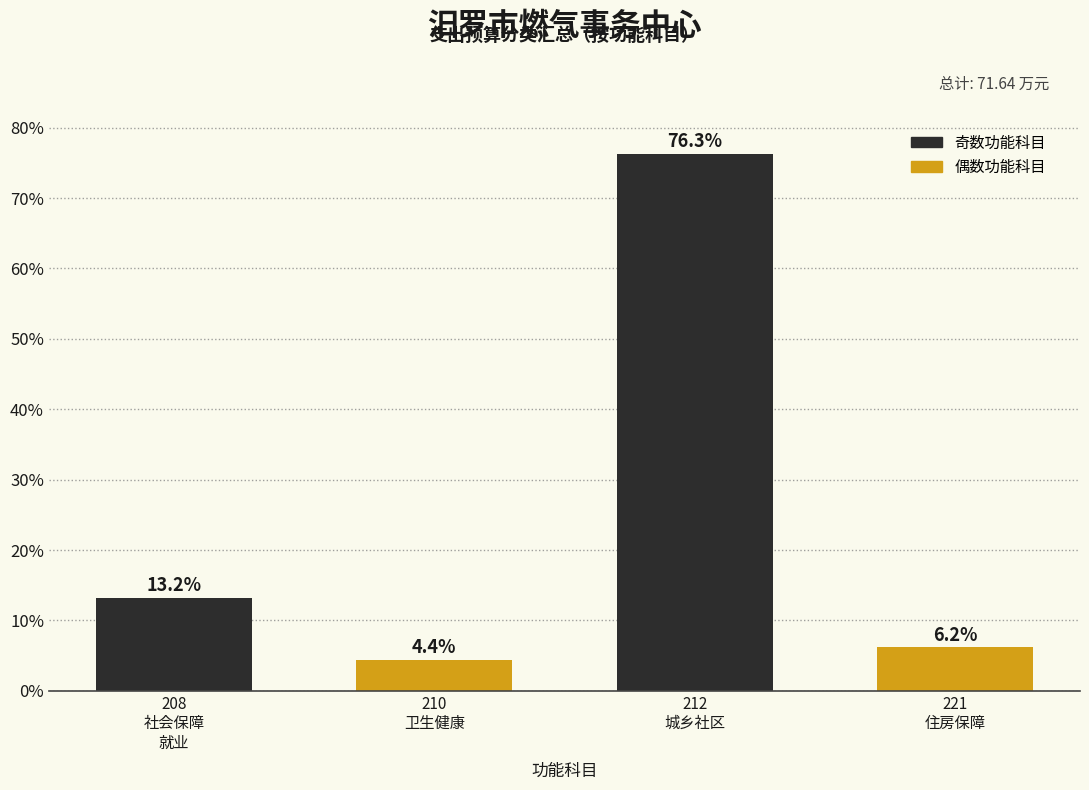

Reading left to right, what are all the values shown in this chart?

13.2	4.4	76.3	6.2